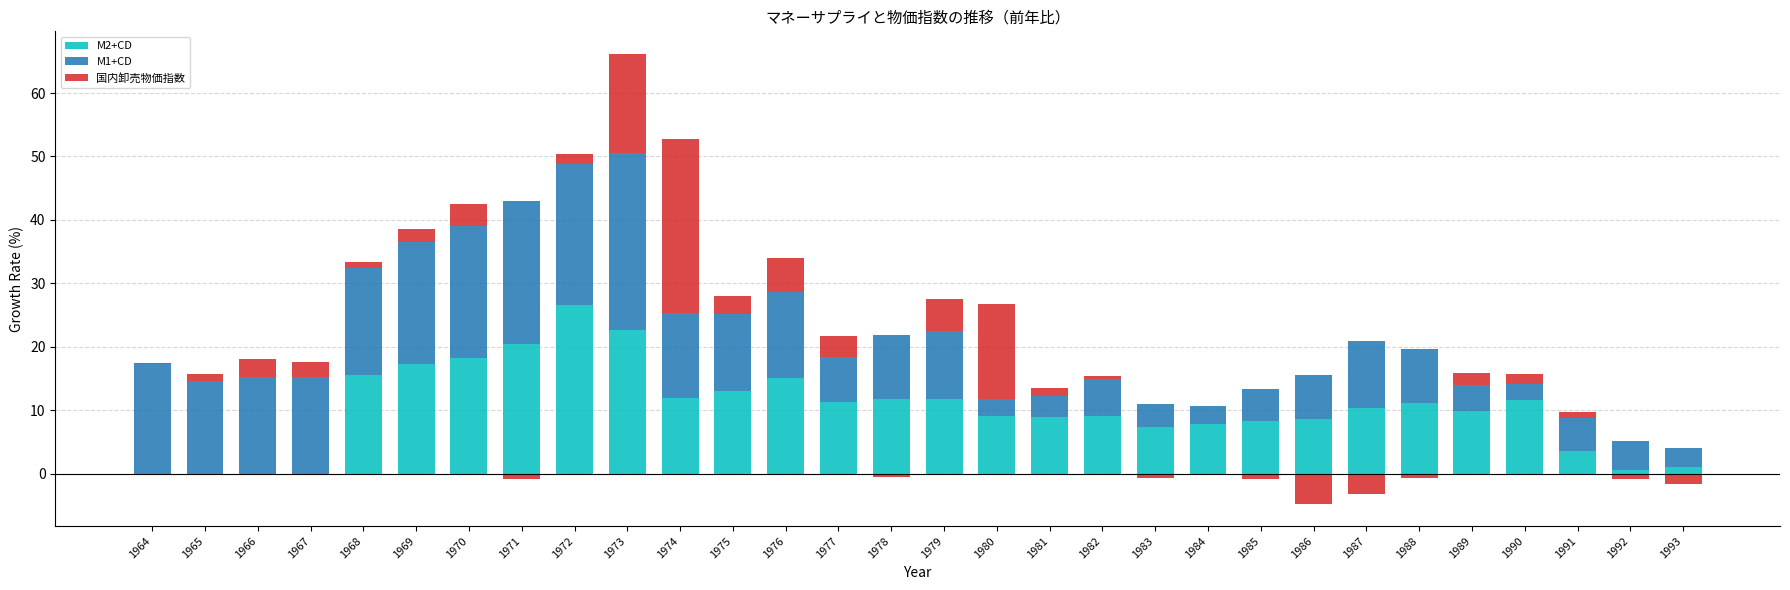

How many distinct data groups are displayed?

3